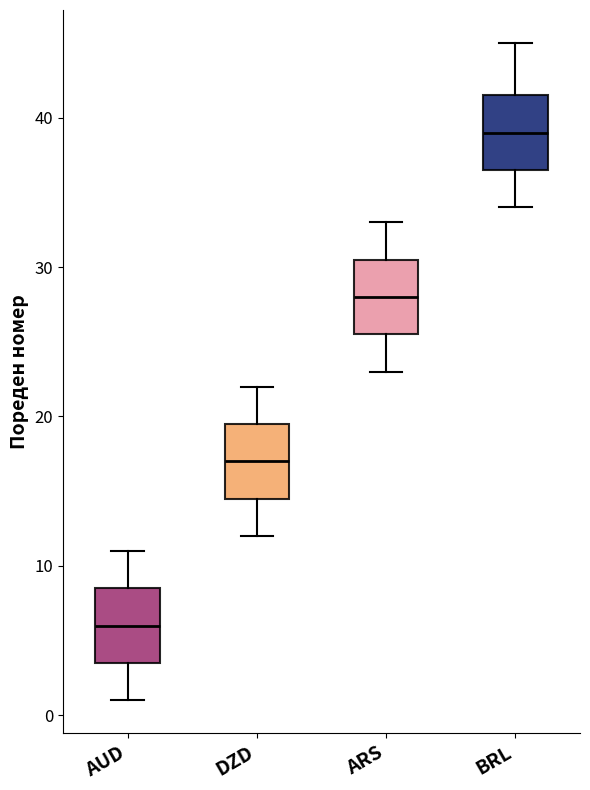

Where does the upper whisker of the box for DZD end on the y-axis? The values are not printed on the chart, so give them approximately, as read against the axis.

22